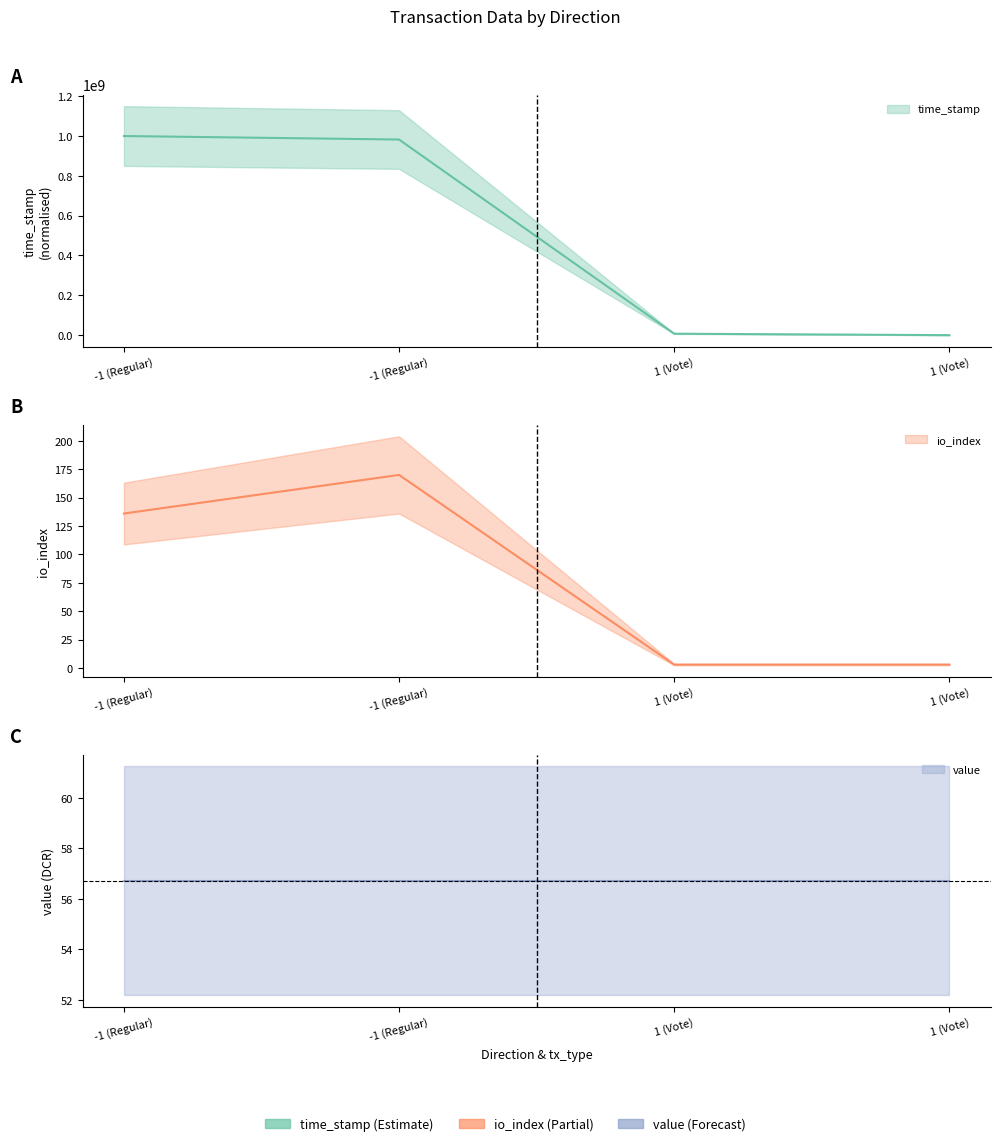

Rank the categories by io_index value from highest to lowest.

-1 (Regular), -1 (Regular), 1 (Vote), 1 (Vote)